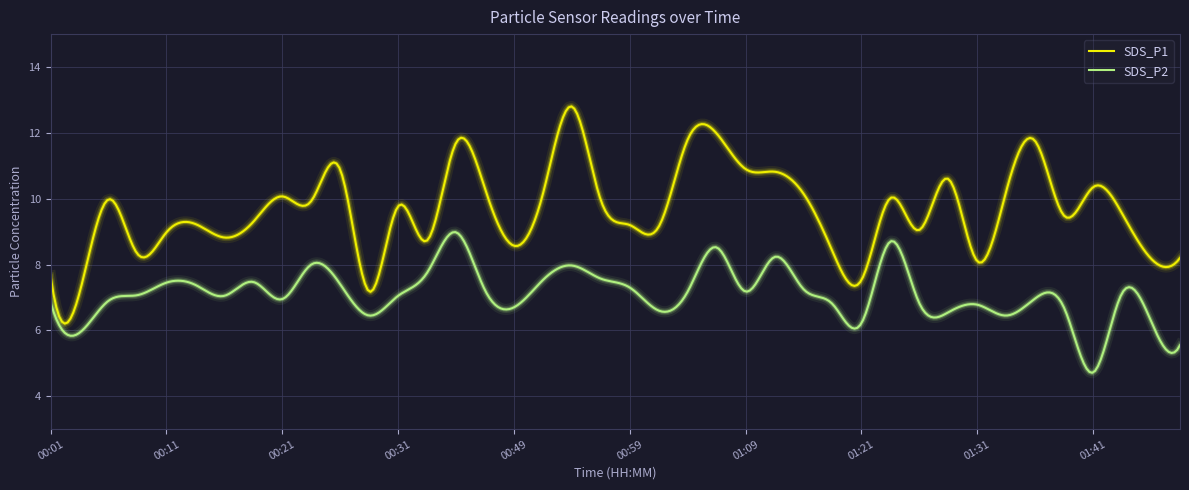

Which series has the largest range (max minus min)?

SDS_P1